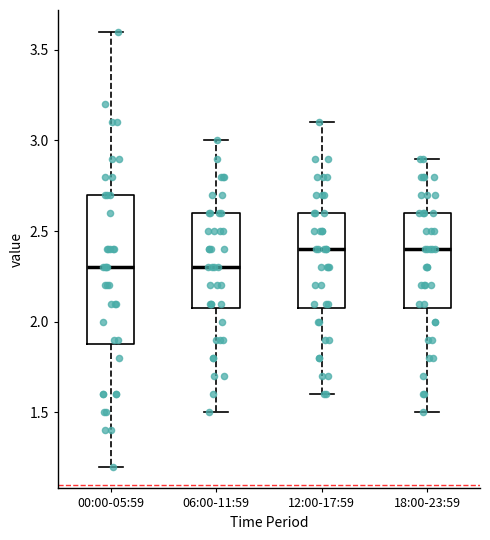

Which box is the tallest, from its lower edge to its upper edge?

00:00-05:59